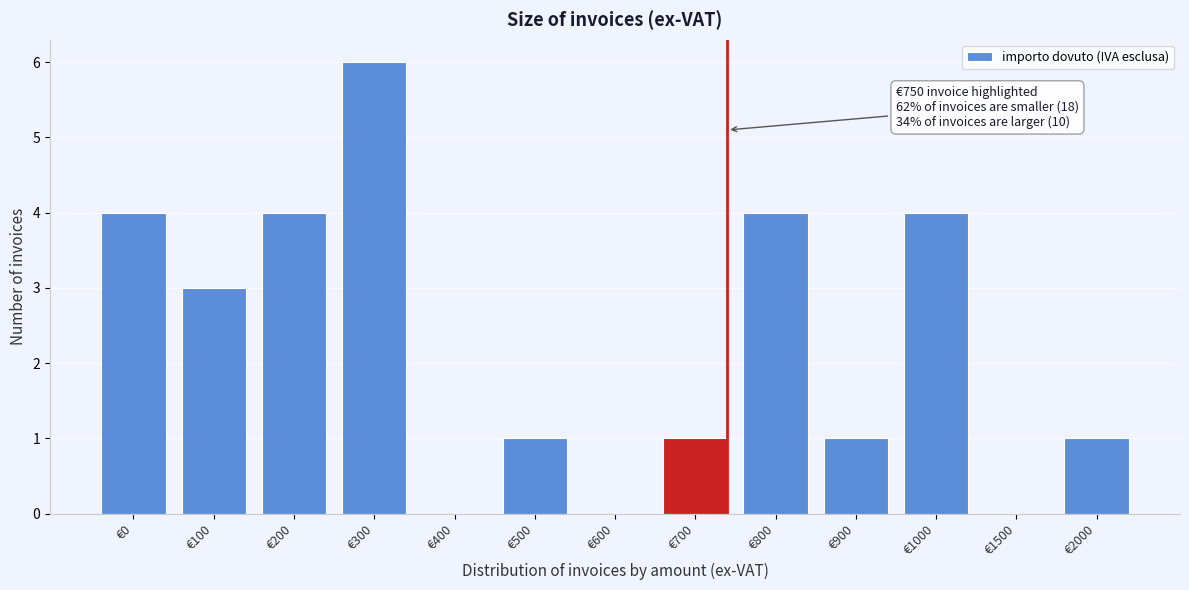

Reading left to right, what are all the values shown in this chart?

€0=4	€100=3	€200=4	€300=6	€400=0	€500=1	€600=0	€700=1	€800=4	€900=1	€1000=4	€1500=0	€2000=1